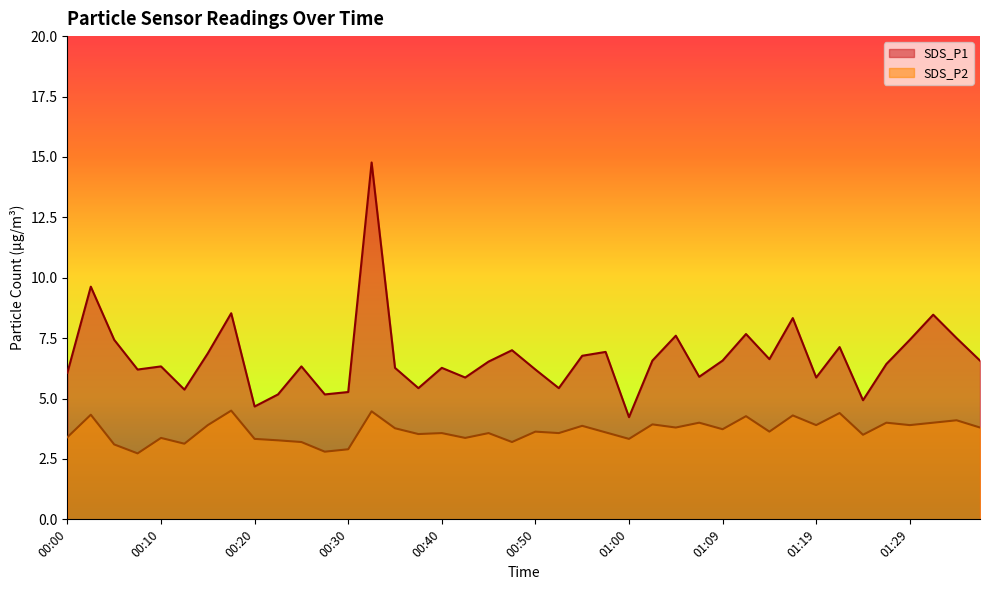

Which has a higher value, 00:02 or 01:19?

00:02